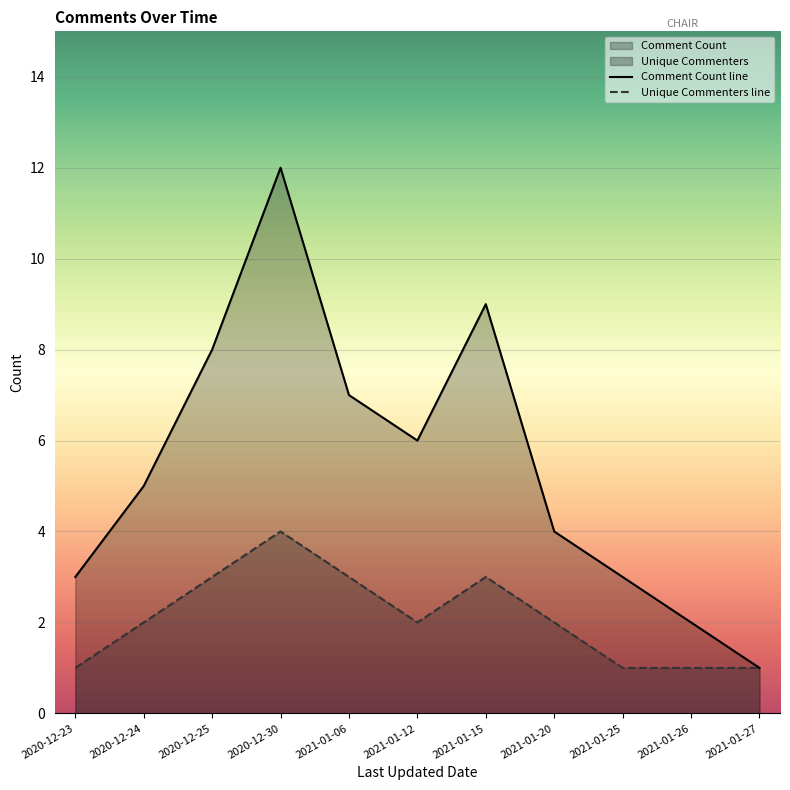

Reading left to right, what are all the values shown in this chart?

Comment Count: 3	5	8	12	7	6	9	4	3	2	1
Unique Commenters: 1	2	3	4	3	2	3	2	1	1	1